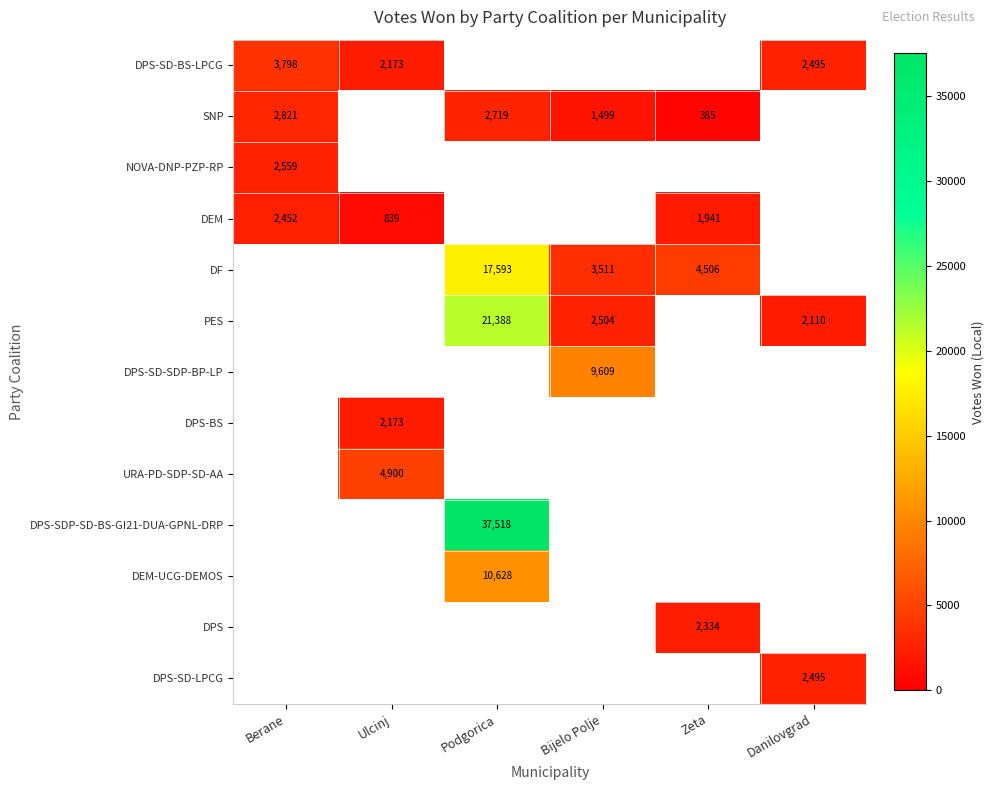

What is the spread (max minus min) of values at Ulcinj?

4061.0